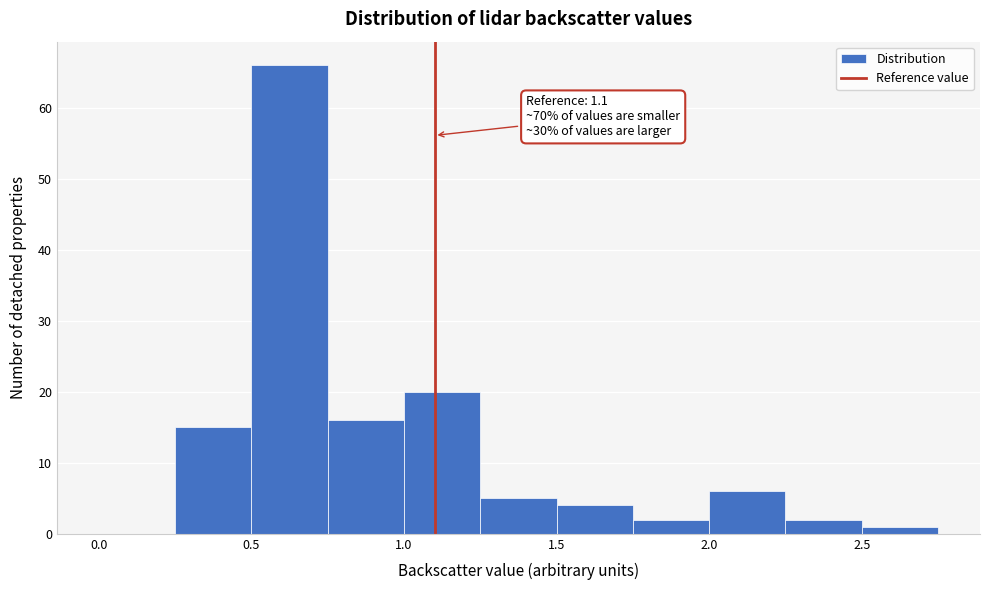

Which range on the x-axis has the tallest bar?

0.50 to 0.75